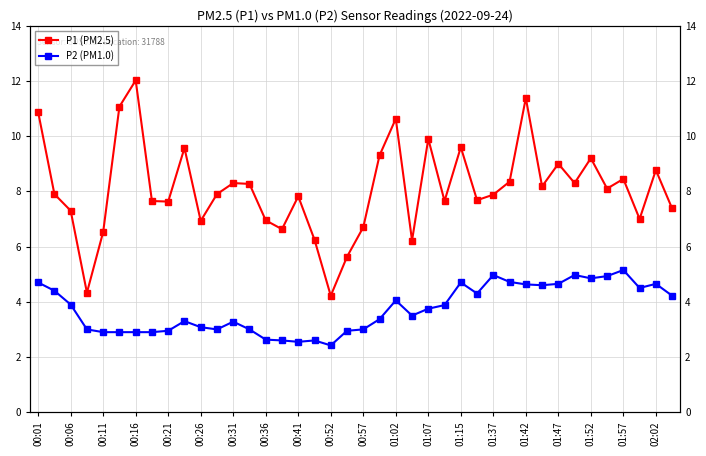

Rank the series by their average value, from lowest to highest.

P2 (PM1.0), P1 (PM2.5)